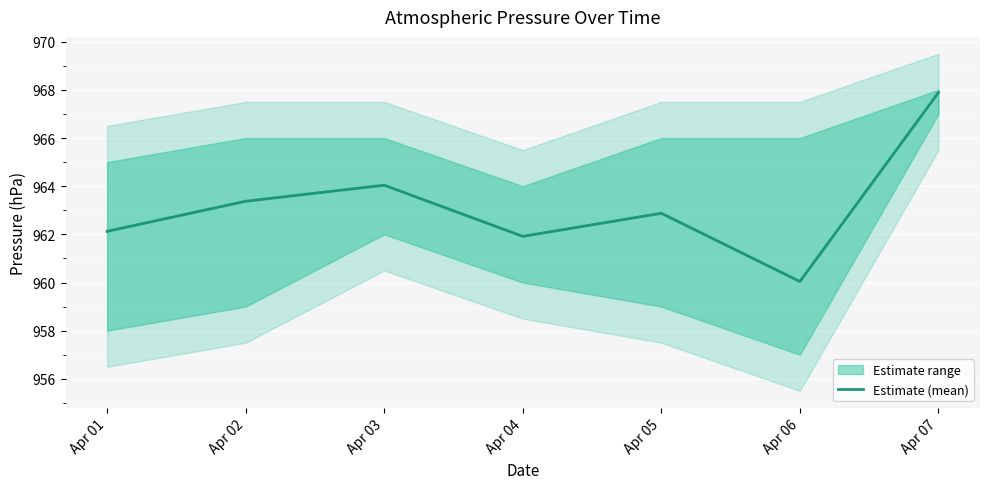

Which has a higher value, Apr 06 or Apr 04?

Apr 04